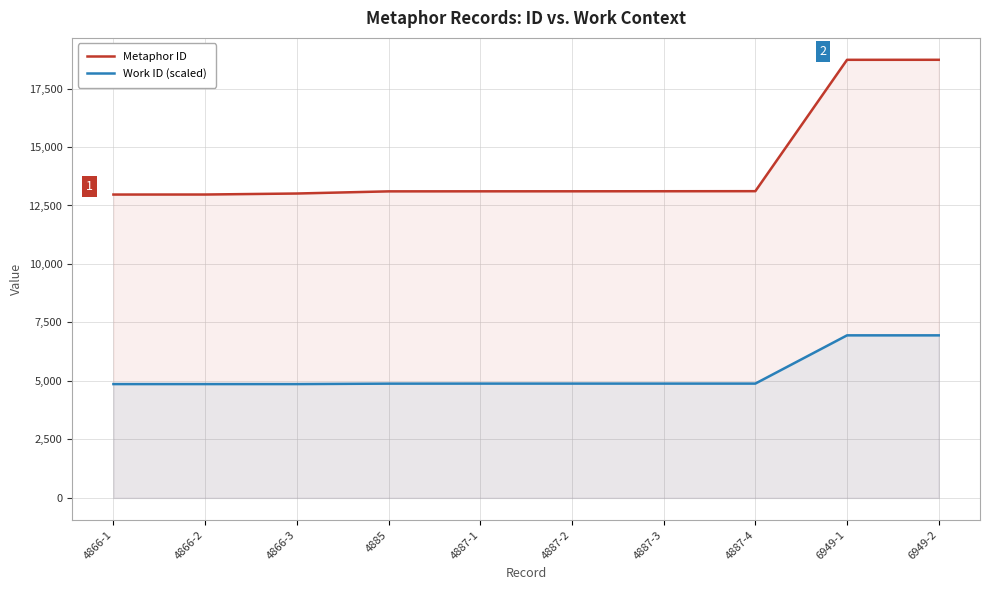

What are all the series names shown in the legend?

Metaphor ID, Work ID (scaled)